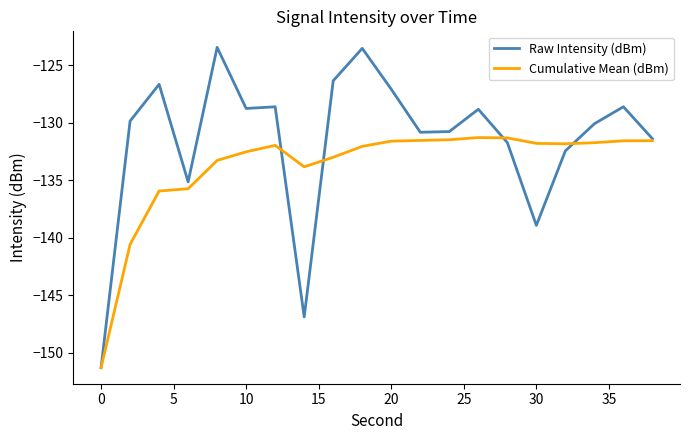

Which series has the largest total across all categories?

Raw Intensity (dBm)